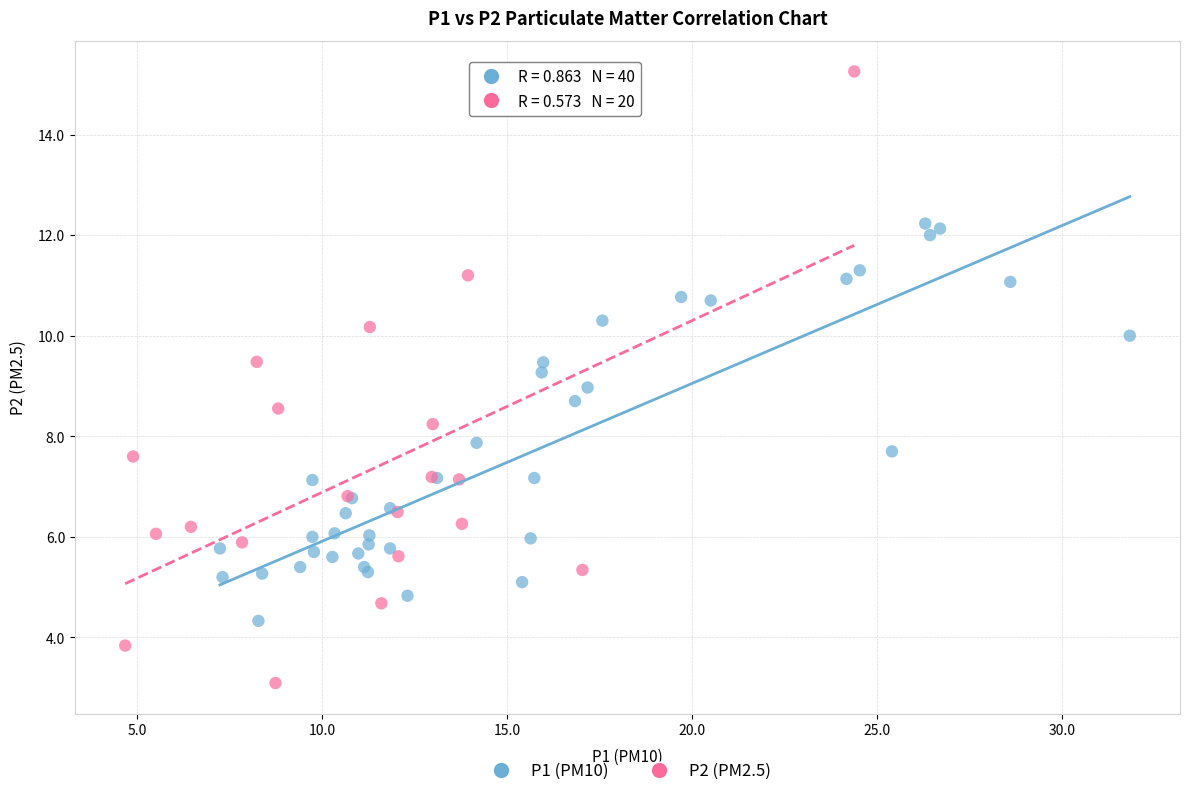

Which series reaches the maximum Y coordinate?

P2 (PM2.5)